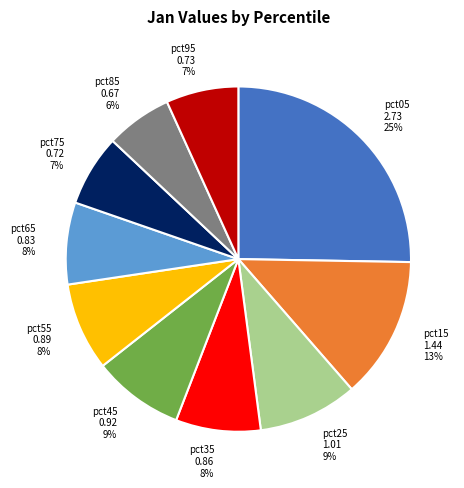

What percentage is the pct35 slice, to the nearest percent?

8%